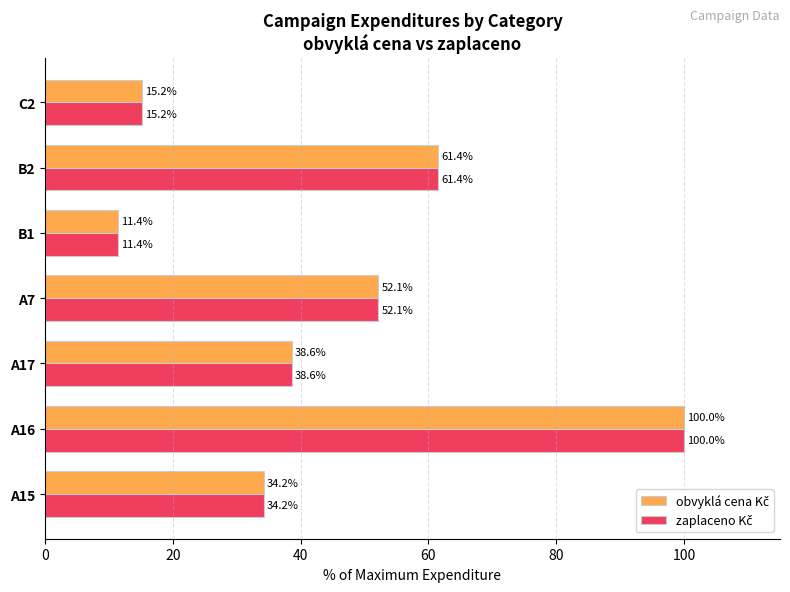

At which category does the chart reach its minimum across all series?

B1